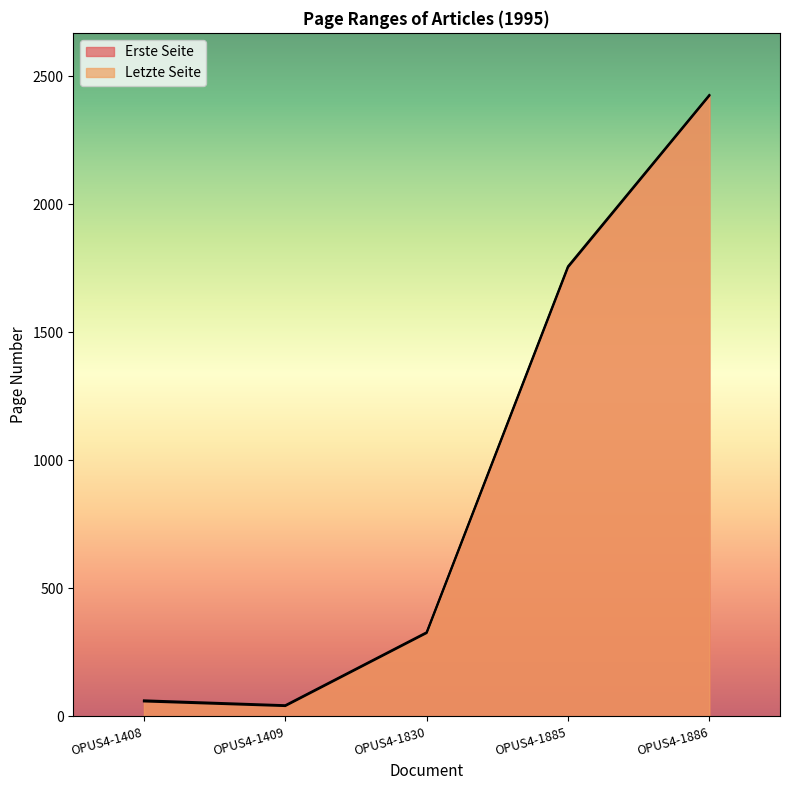

Where does the Erste Seite series first go above 325?

OPUS4-1885